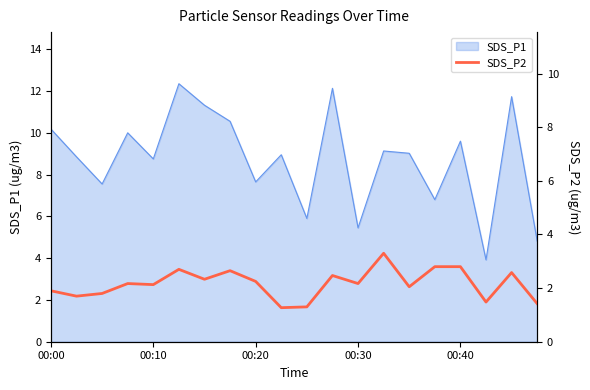

At which category does the chart reach its peak across all series?

13